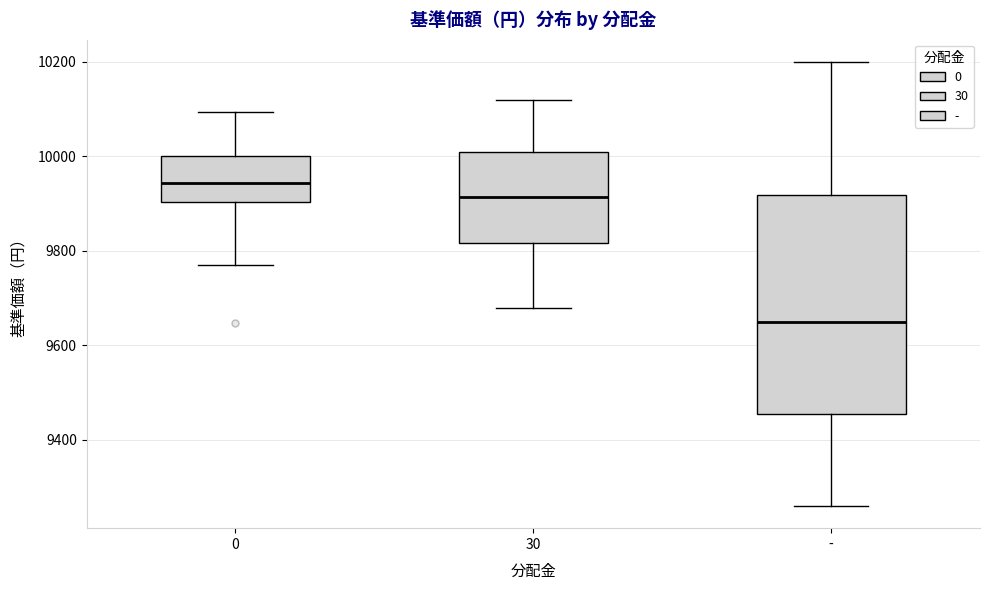

Reading left to right, read every box against the y-axis: the position of its median line, the range the box covers, and the ends of its whiskers. The values are not printed on the chart, so give them approximately, as read against the axis.

0: median 9940, box 9900 to 10000, whiskers 9780 to 10100
30: median 9920, box 9820 to 10020, whiskers 9680 to 10120
-: median 9660, box 9460 to 9920, whiskers 9260 to 10200